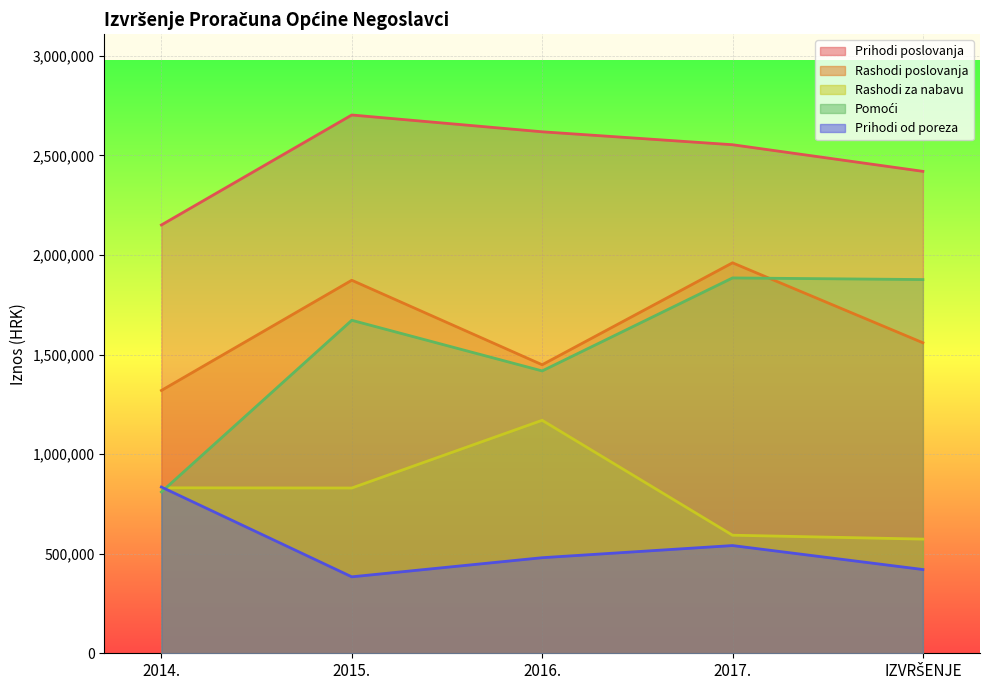

The value of Rashodi za nabavu at IZVRŠENJE is 573402.3. True or false?

True